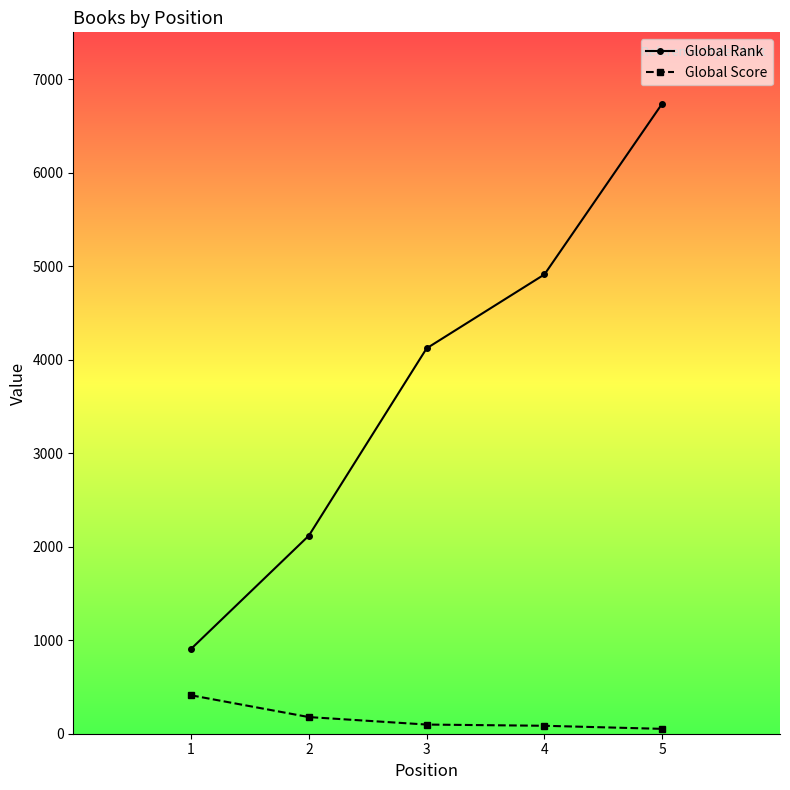

What is the minimum value for Global Rank?

907